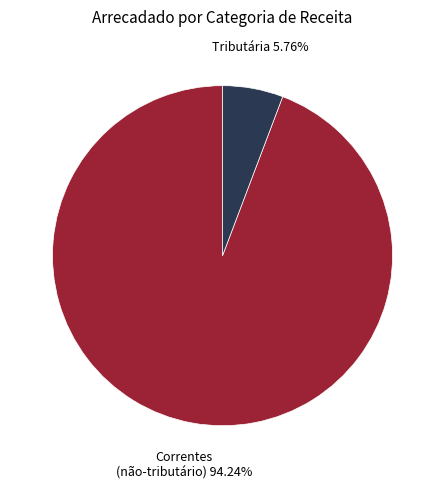

Count the number of slices in the pie.

2